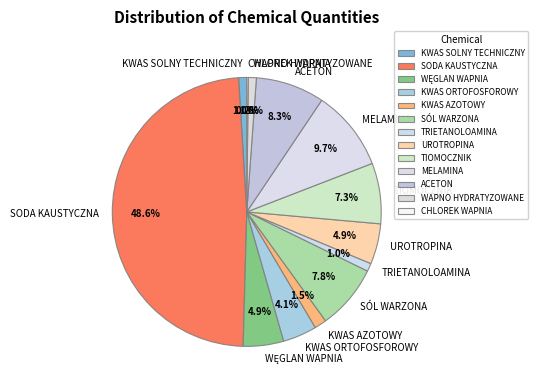

Is KWAS AZOTOWY the majority of the pie?

No